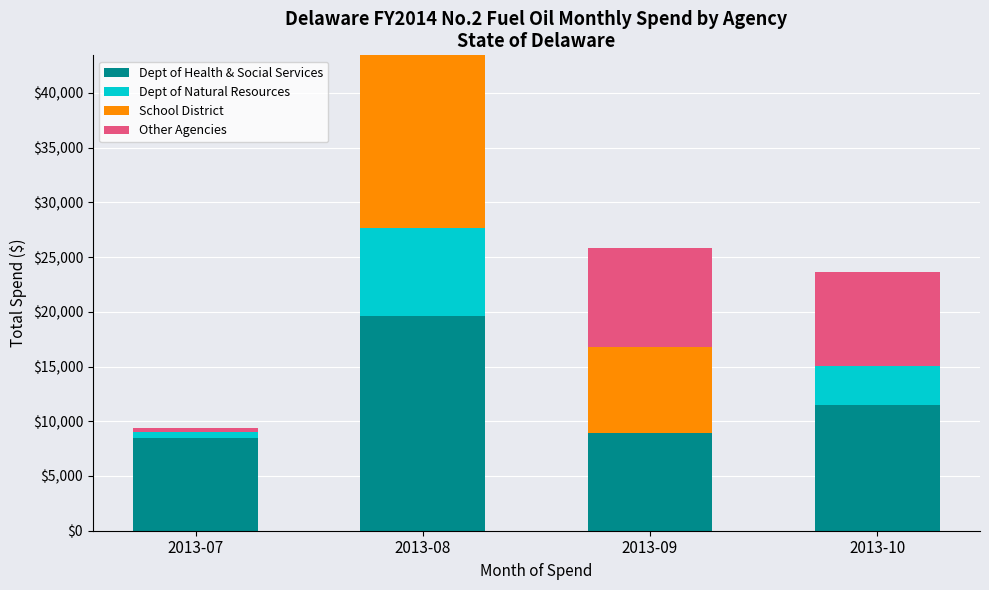

What is the total value across all series at 2013-09?

25818.0